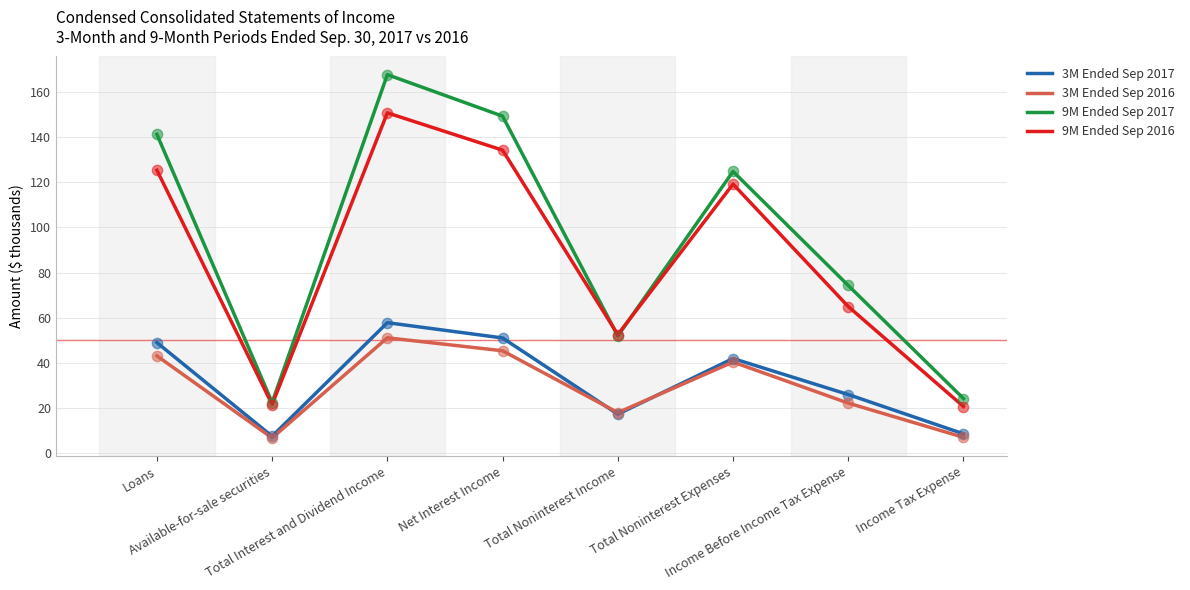

What are all the series names shown in the legend?

3M Ended Sep 2017, 3M Ended Sep 2016, 9M Ended Sep 2017, 9M Ended Sep 2016